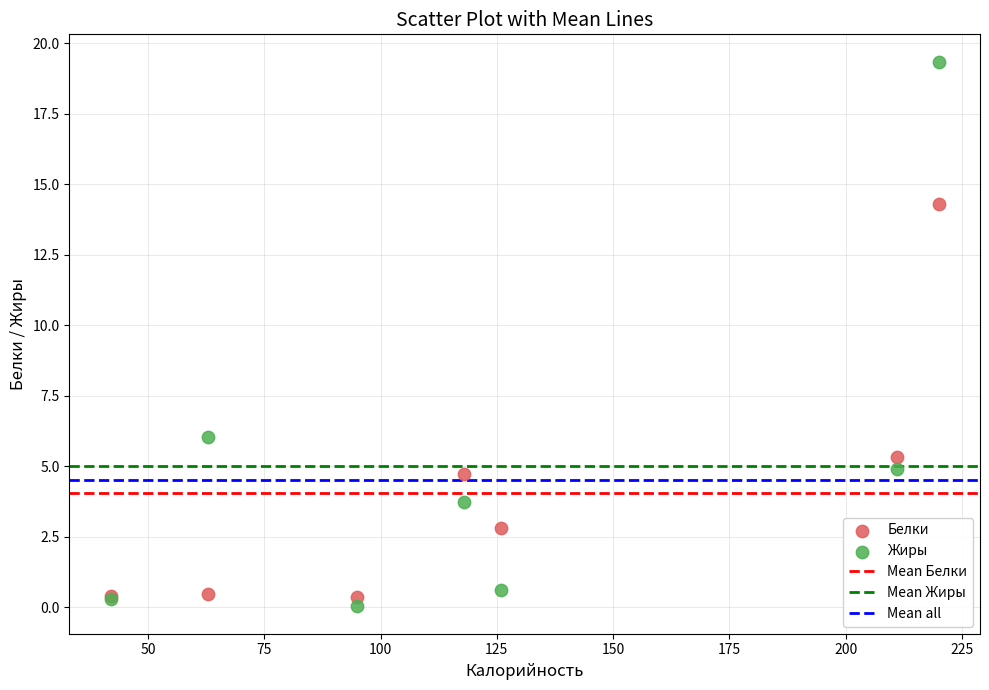

Which series reaches the maximum Y coordinate?

Жиры